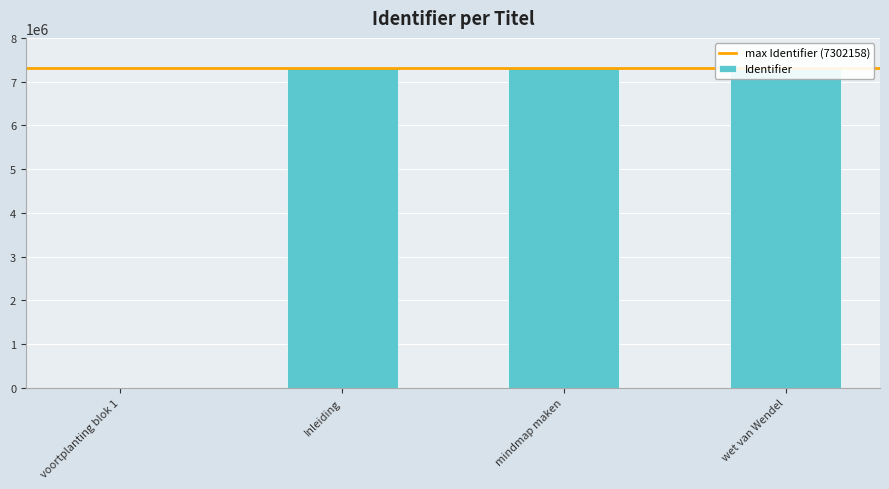

What is the average value?

5476614